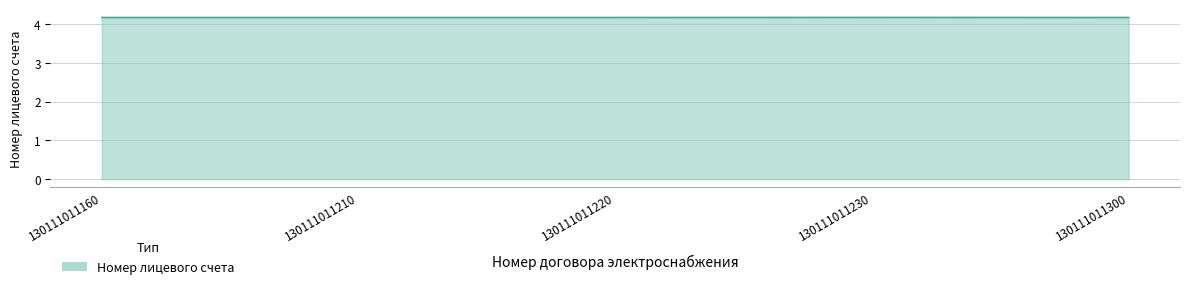

How many values are between 4 and 5?

5